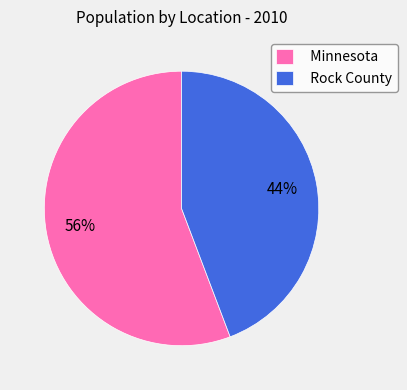

Between Rock County and Minnesota, which is larger?

Minnesota